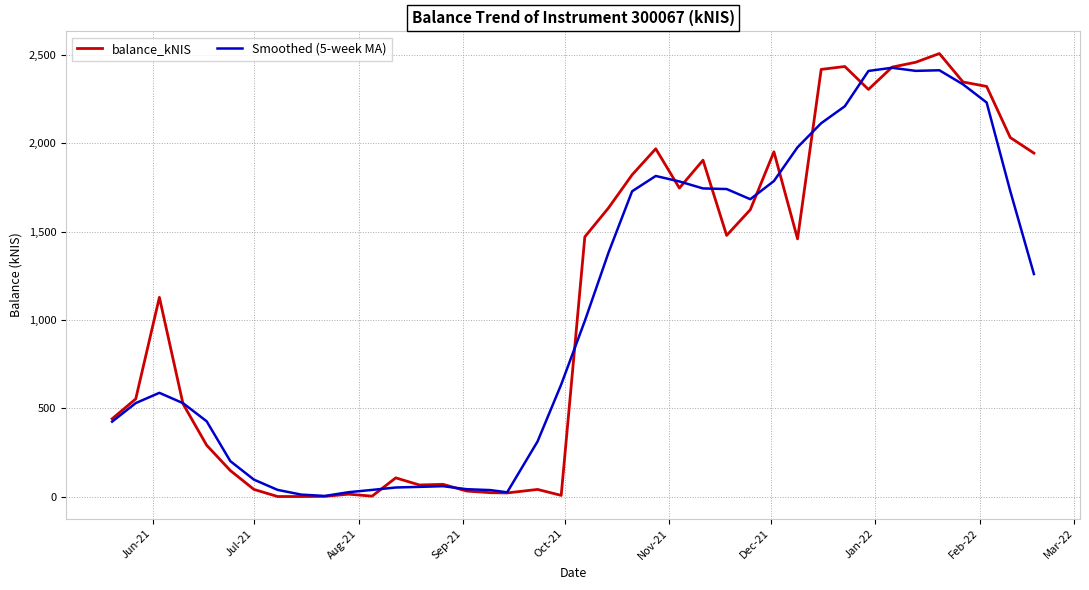

What is the highest value of the balance_kNIS series?

2508.2